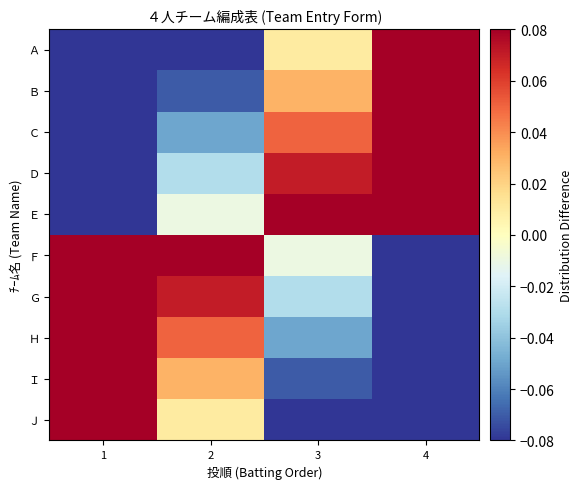

Reading left to right, what are all the values shown in this chart?

Ａ: 1=-0.2	2=-0.1	3=0.0	4=0.1
Ｂ: 1=-0.2	2=-0.1	3=0.0	4=0.1
Ｃ: 1=-0.1	2=-0.1	3=0.1	4=0.1
Ｄ: 1=-0.1	2=-0.0	3=0.1	4=0.2
Ｅ: 1=-0.1	2=-0.0	3=0.1	4=0.2
Ｆ: 1=0.2	2=0.1	3=-0.0	4=-0.1
Ｇ: 1=0.2	2=0.1	3=-0.0	4=-0.1
Ｈ: 1=0.1	2=0.1	3=-0.1	4=-0.1
Ｉ: 1=0.1	2=0.0	3=-0.1	4=-0.2
Ｊ: 1=0.1	2=0.0	3=-0.1	4=-0.2